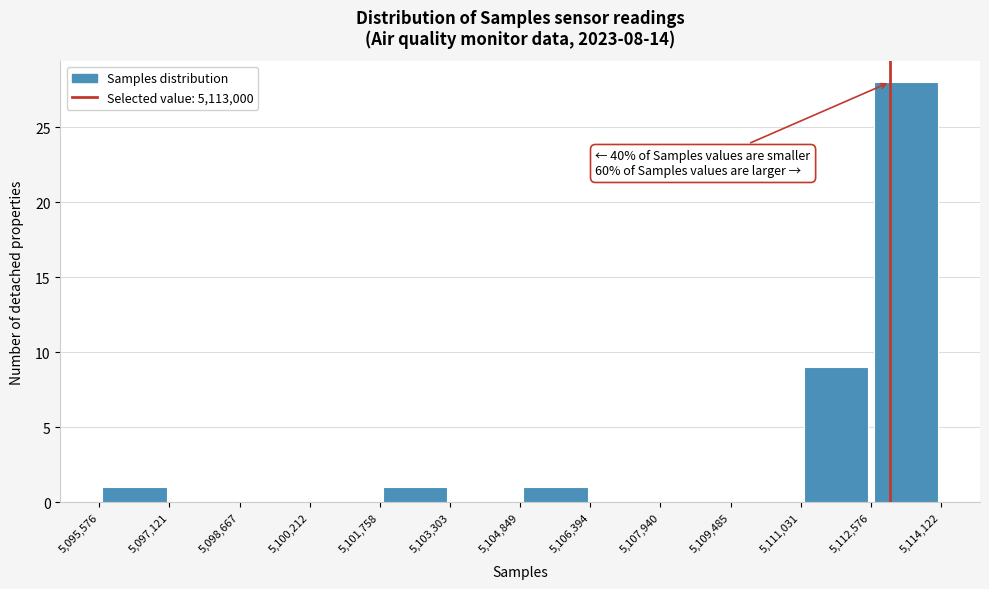

Which range on the x-axis has the tallest bar?

5,112,576 to 5,114,122